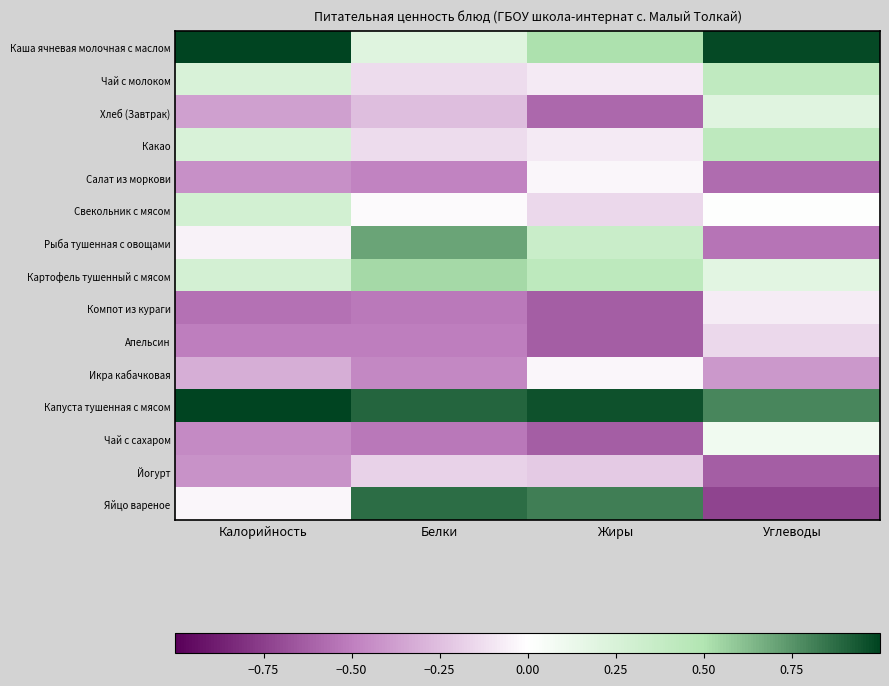

Which has a higher value, Жиры or Калорийность?

Калорийность